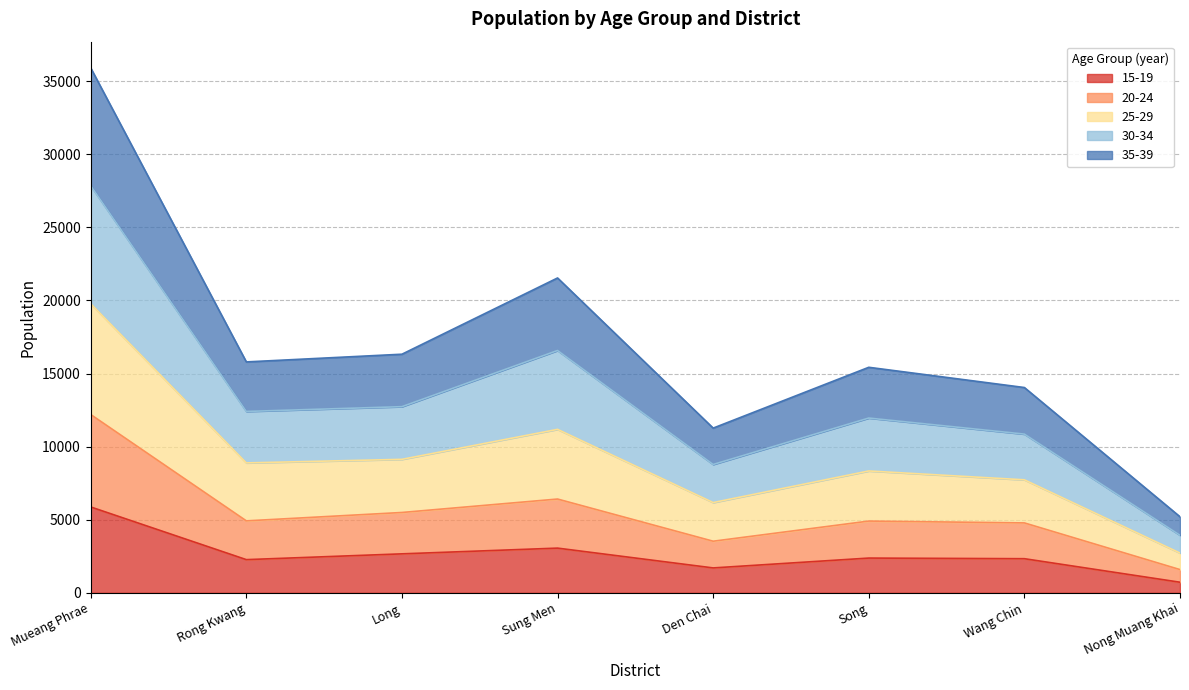

Which series changed the most between Long and Den Chai?

30-34